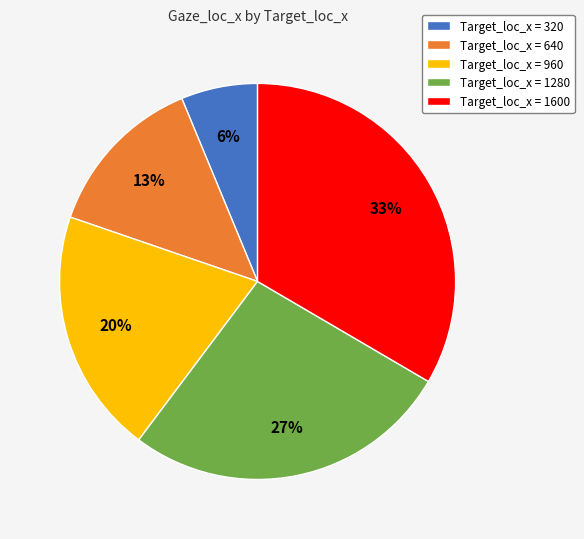

What is the smallest slice in the pie chart?

Target_loc_x = 320